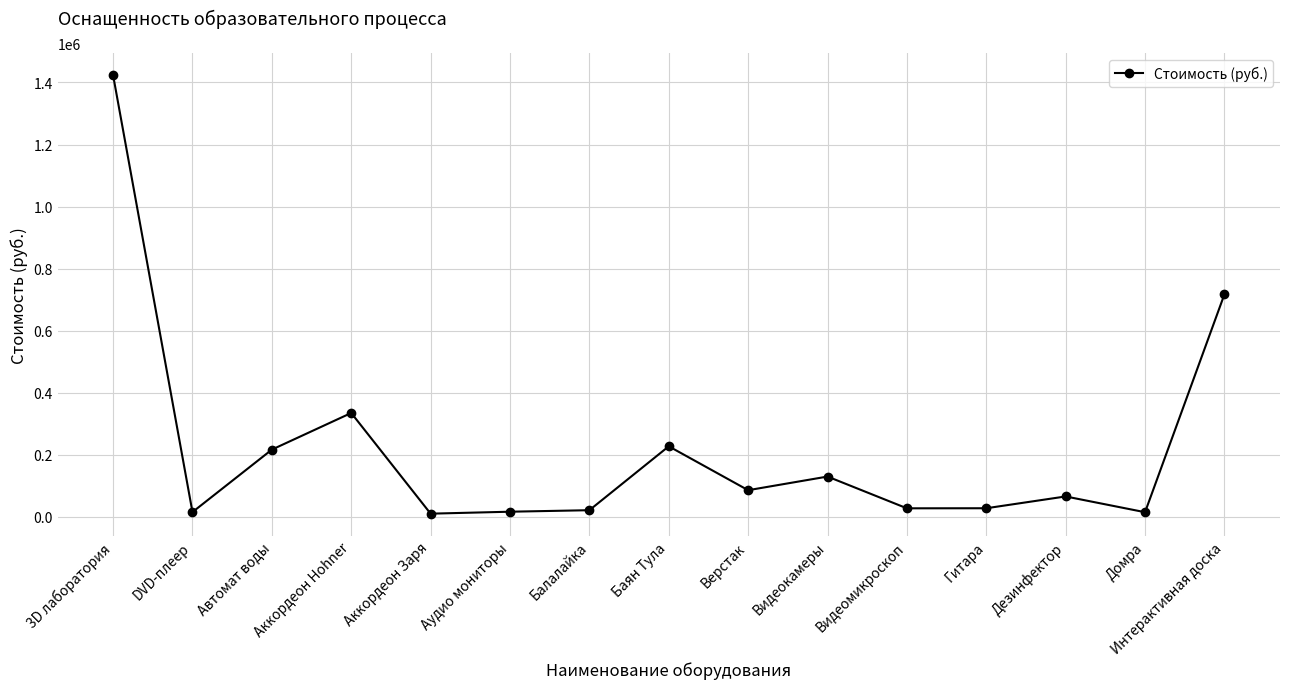

What is the difference between the values at Баян Тула and Балалайка?

205877.7